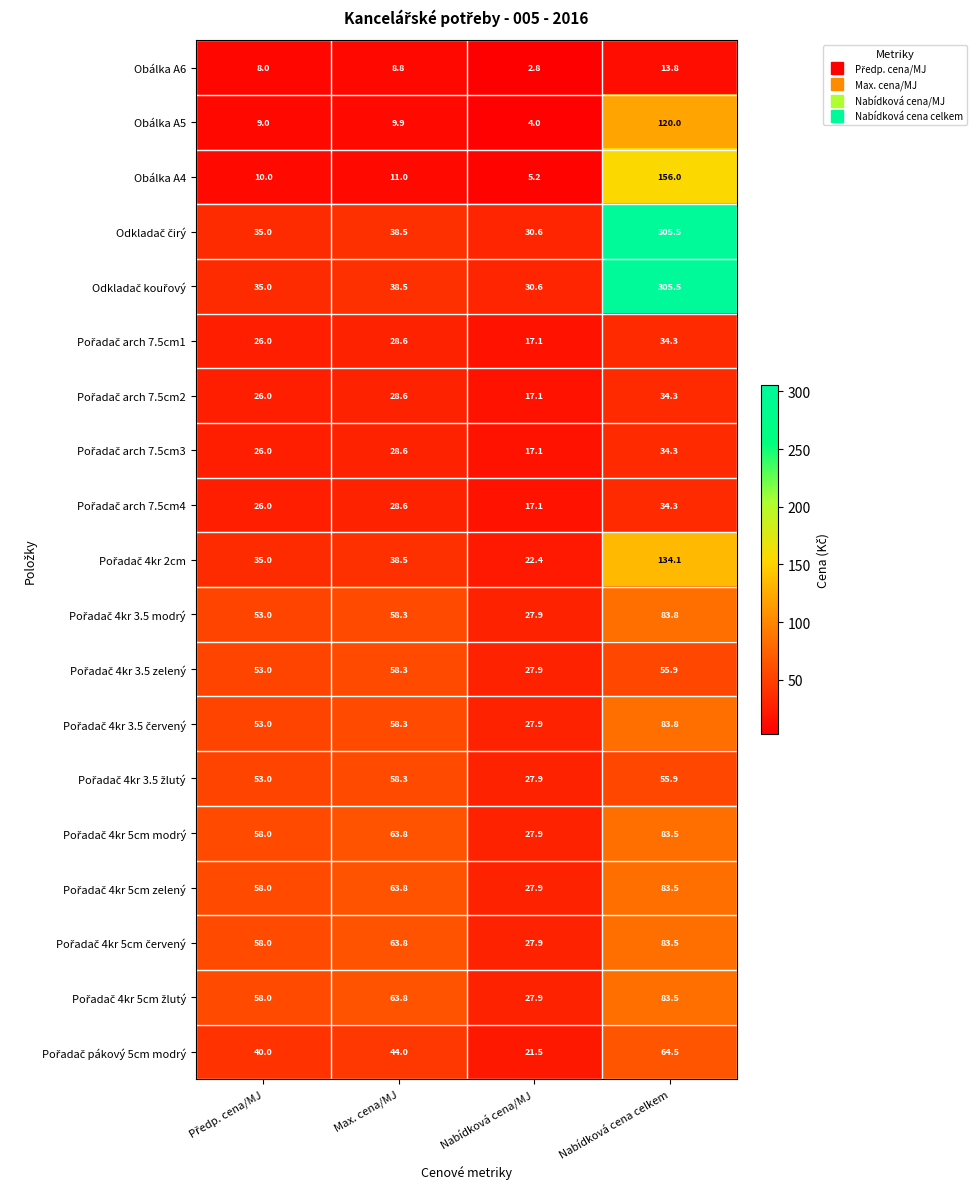

What is the difference between the maximum and minimum values in the Obálka A5 series?

116.0